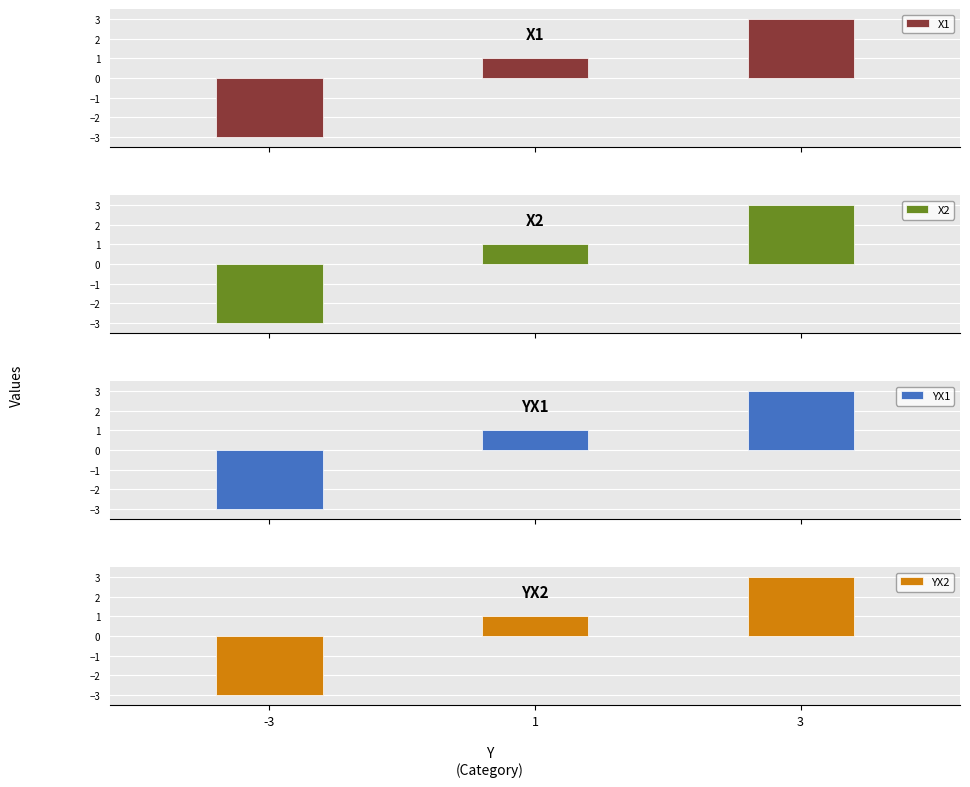

True or false: YX2 has a value of 2 at 3.

False